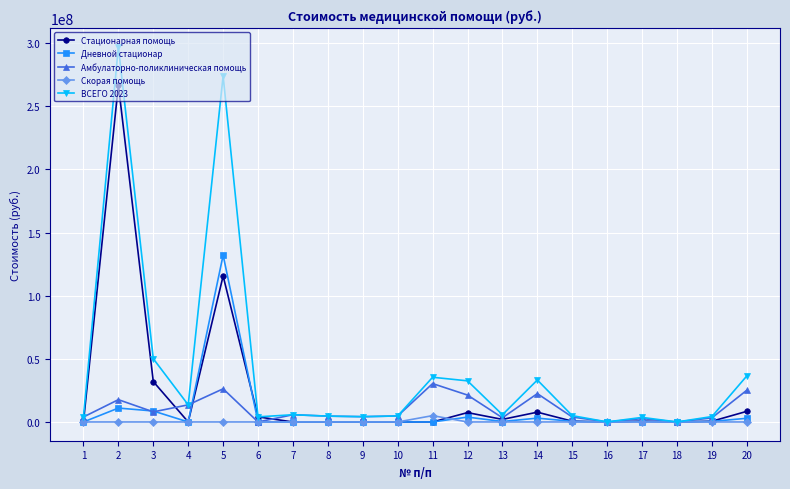

How many data points does each series have?

20